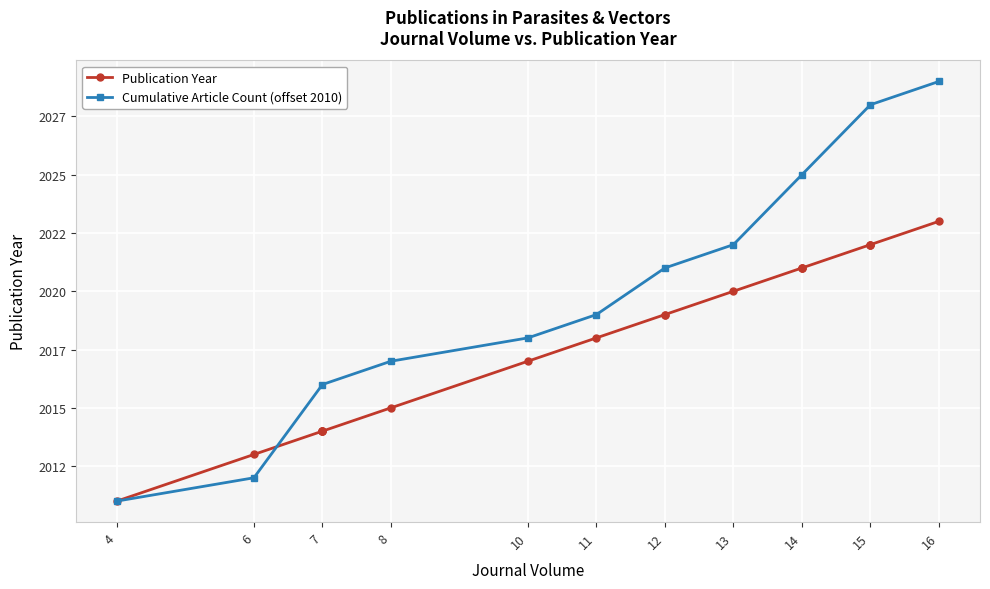

Which category has the highest value across all series?

16